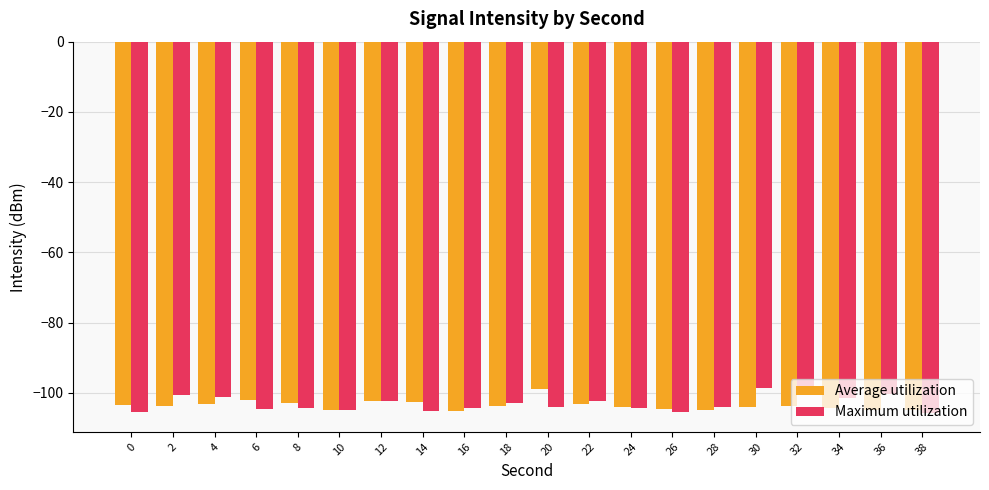

How many groups of bars are there?

20